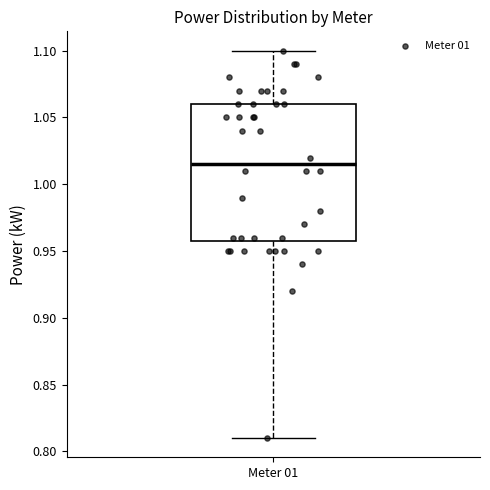

Transcribe this box plot: give where the median line is, the range the box spans, and where the two whiskers end, as read against the y-axis. The values are not printed on the chart, so give them approximately, as read against the axis.

median 1.015, box 0.960 to 1.060, whiskers 0.810 to 1.100